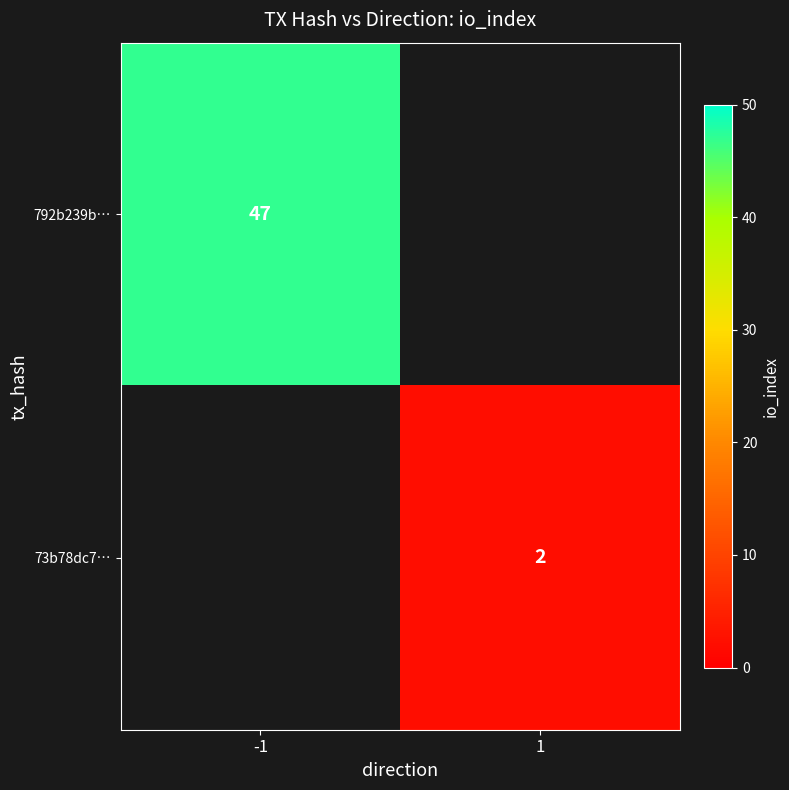

Is the value of 792b239b… at -1 greater than the value of 73b78dc7… at 1?

Yes